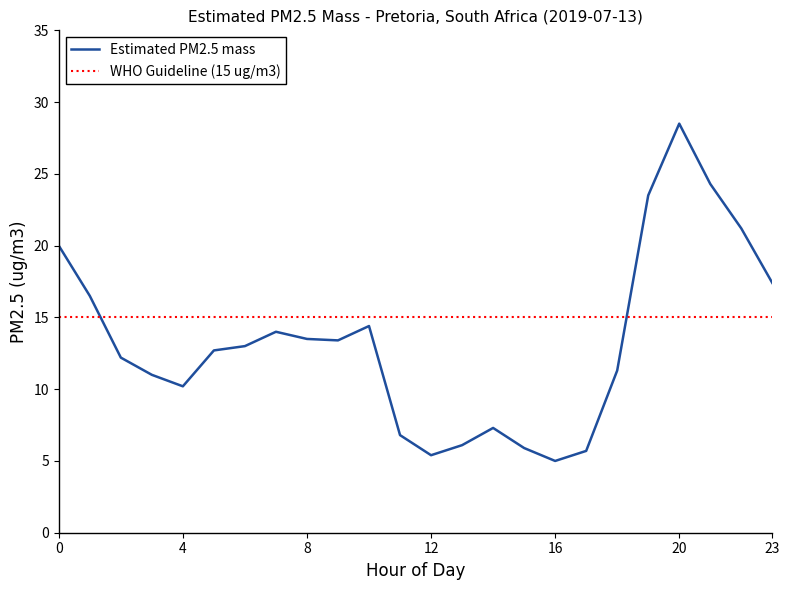

What is the maximum value shown in the chart?

28.5